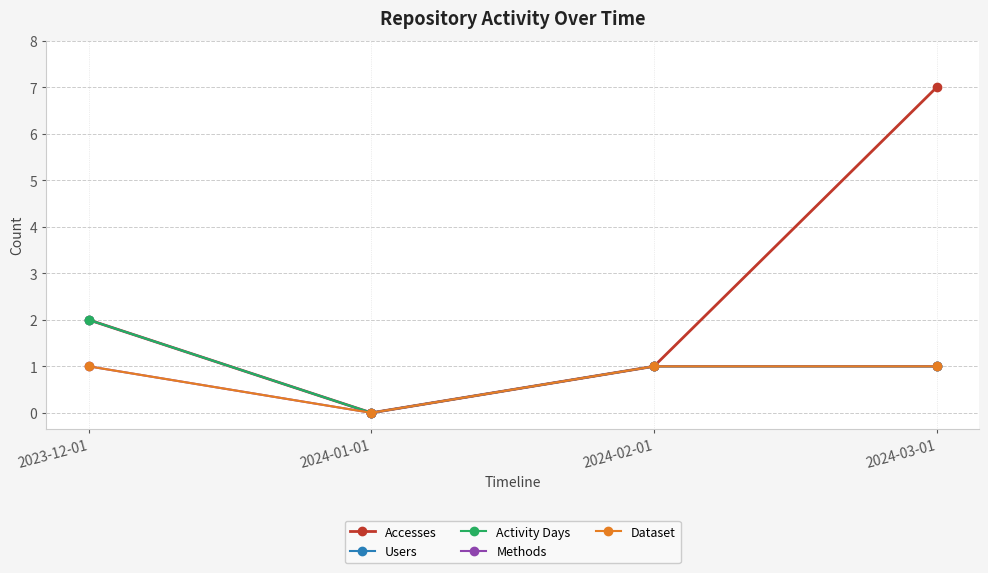

Count the Methods values in the range 1 to 2.

3